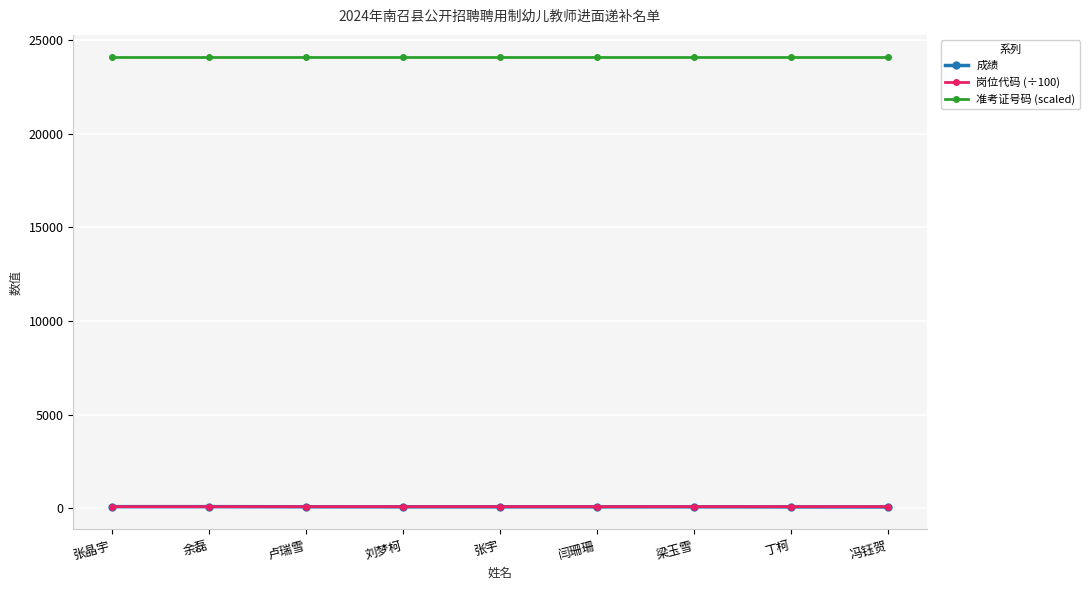

What is the maximum value shown in the chart?

24073.1